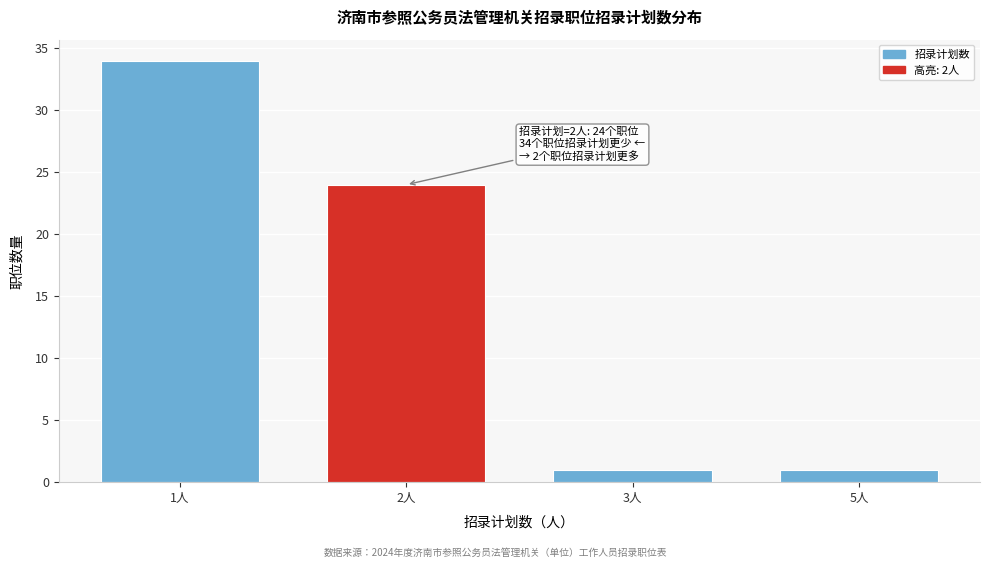

Reading right to left, what are all the values shown in this chart?

1	1	24	34